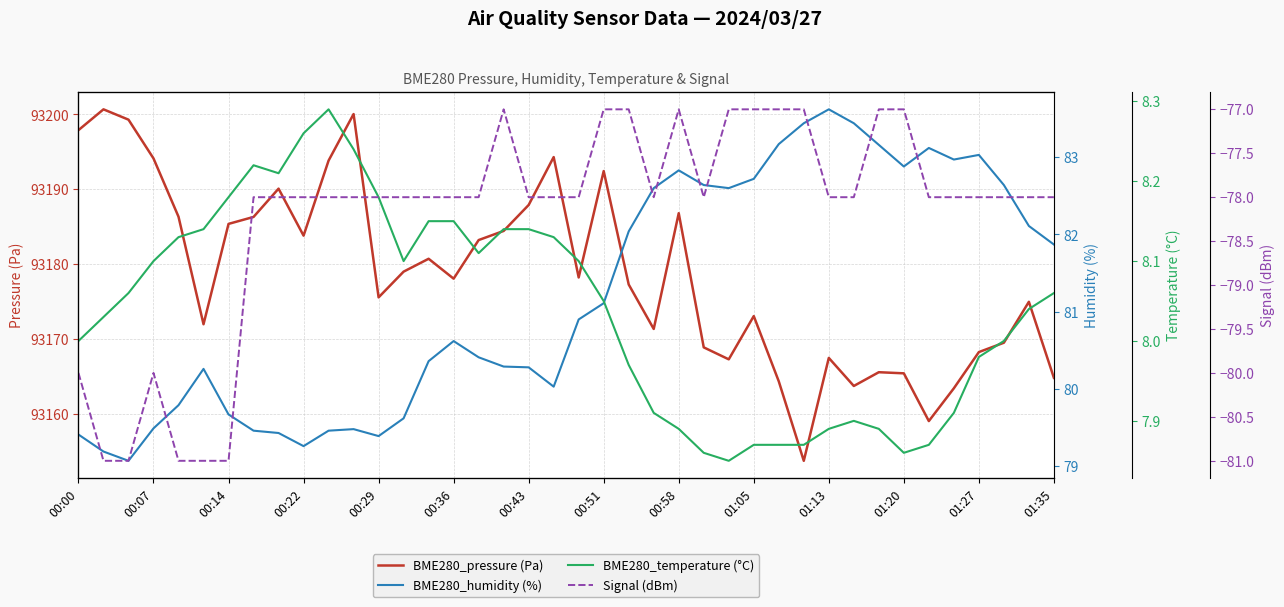

What are all the series names shown in the legend?

BME280_pressure (Pa), BME280_humidity (%), BME280_temperature (°C), Signal (dBm)